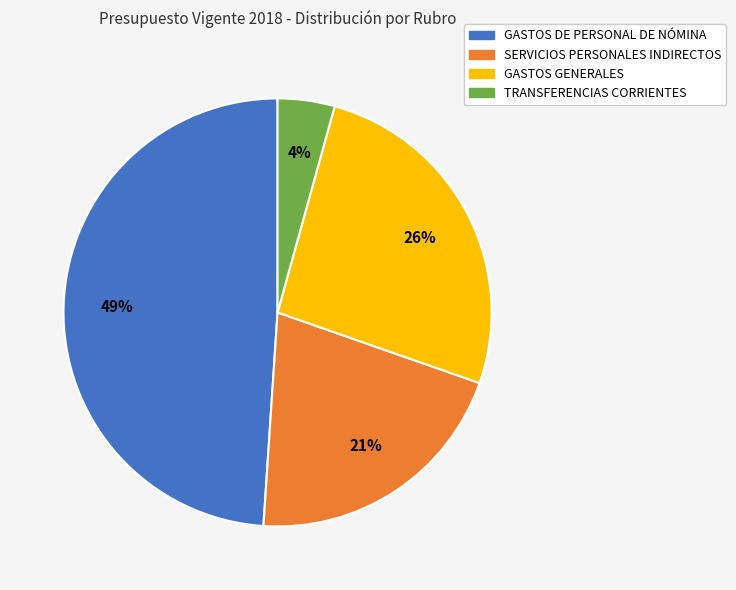

How many segments does this pie chart have?

4